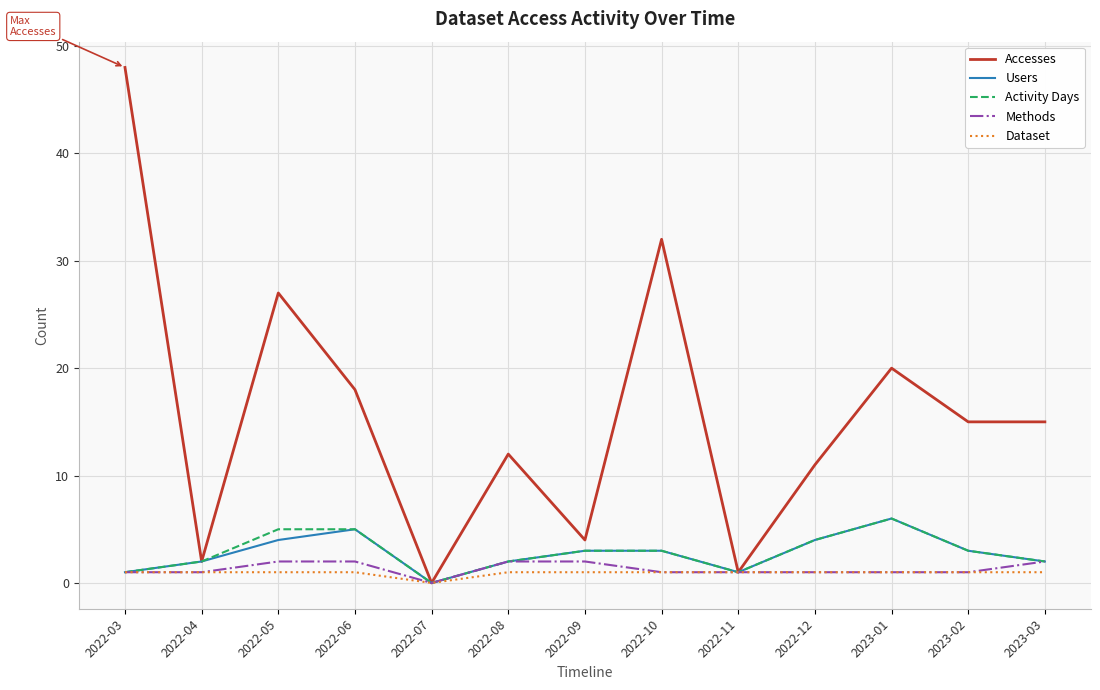

The Users series shows 4 at 2022-12. True or false?

True